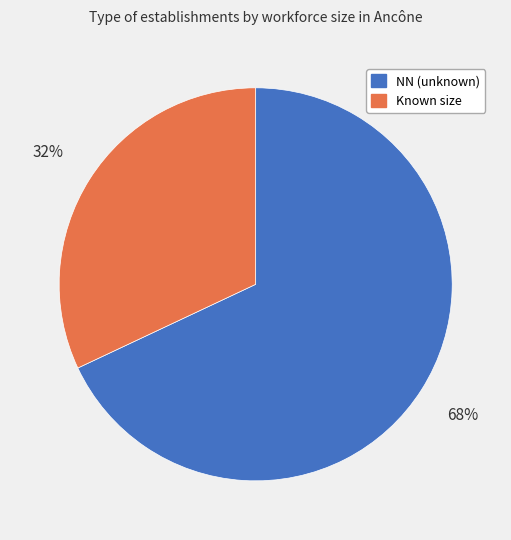

To the nearest percent, what is the difference between the largest and smallest slice percentages?

36%